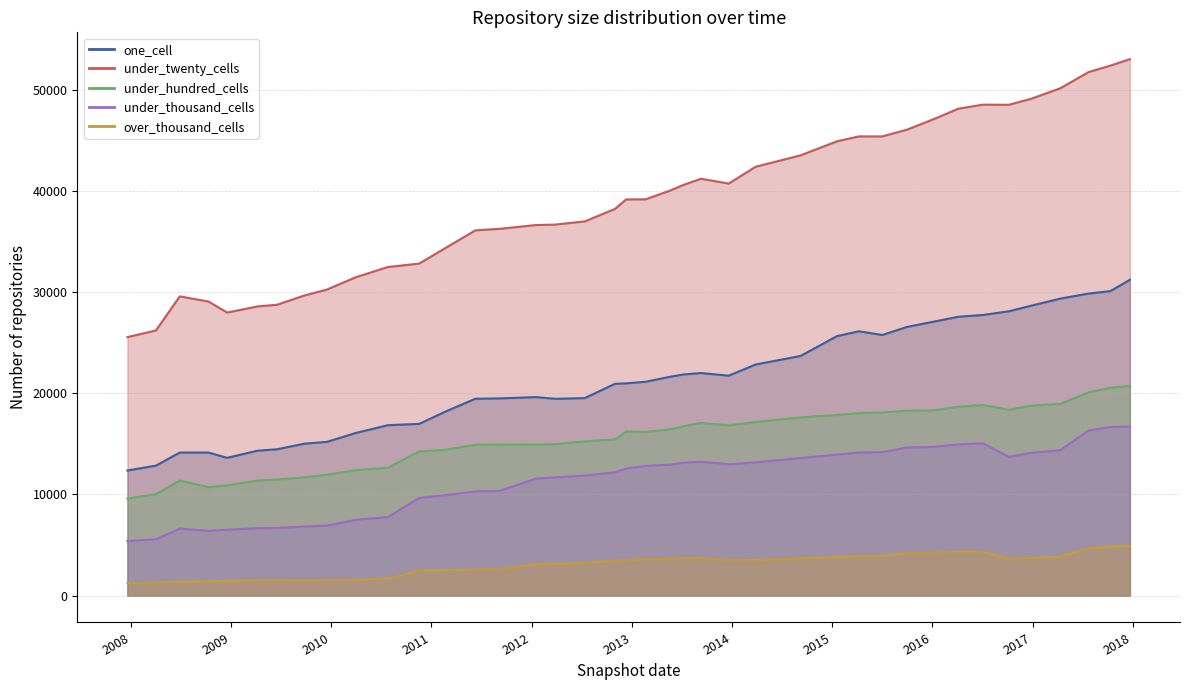

What is the difference between the maximum and minimum values in the one_cell series?

18853